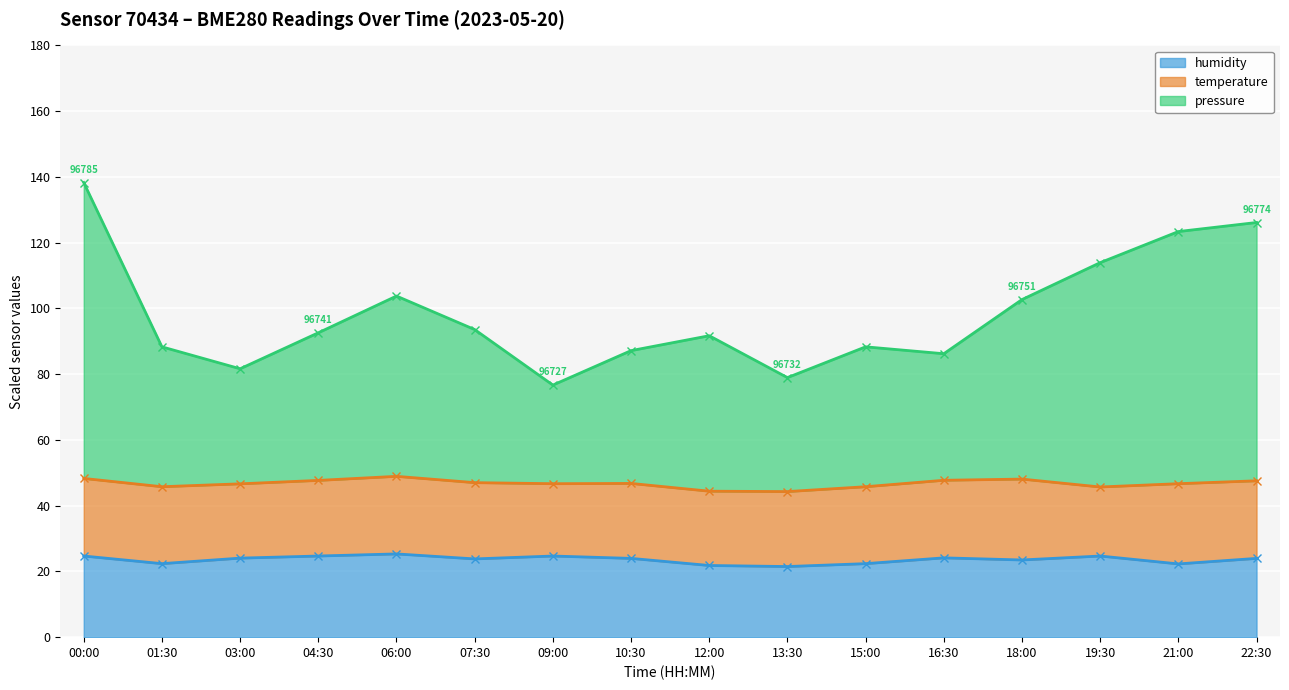

The value of humidity at 22:30 is 8.4. True or false?

False